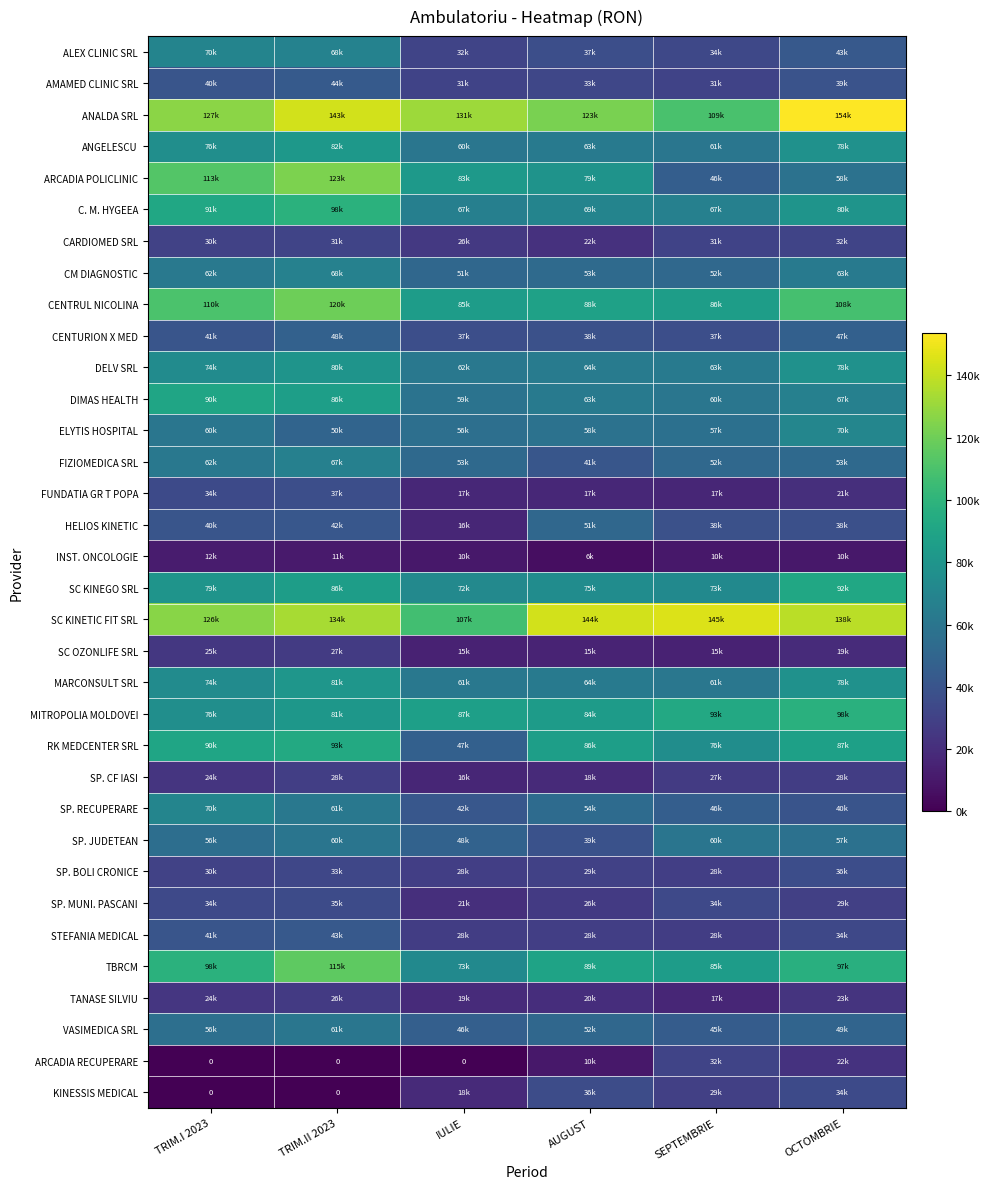

At how many categories does at least one series exceed 27943?

6